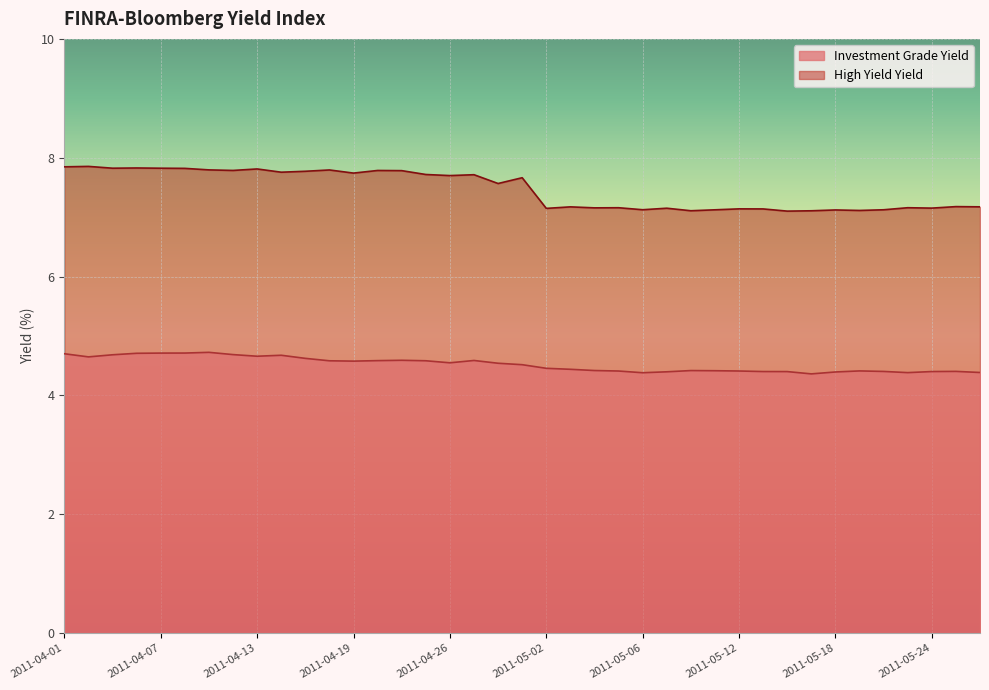

True or false: High Yield Yield and Investment Grade Yield intersect in this chart.

False